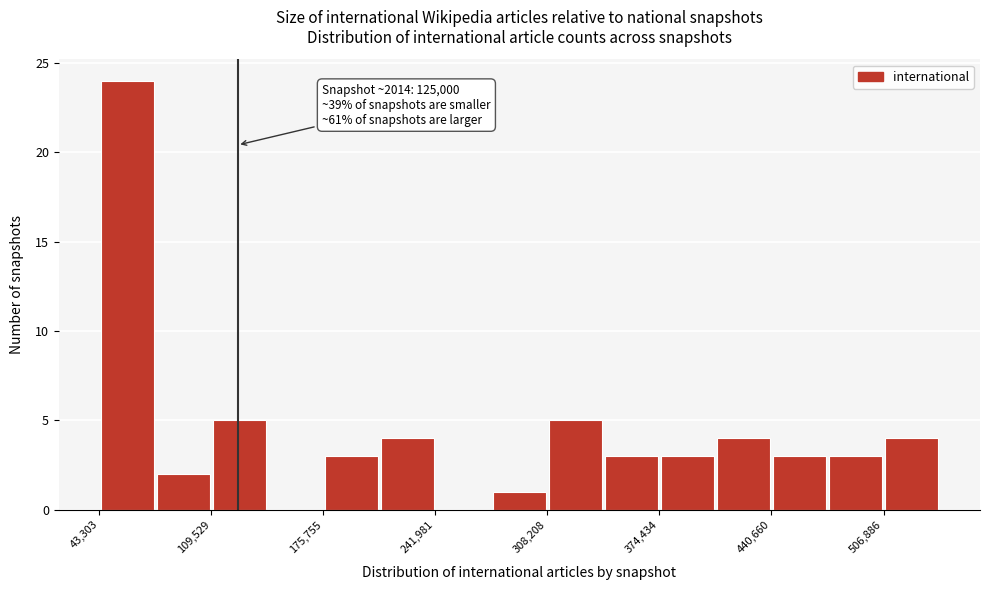

Around what value on the x-axis is the tallest bar? Give the approximate position of its centre, as read against the axis.

60000